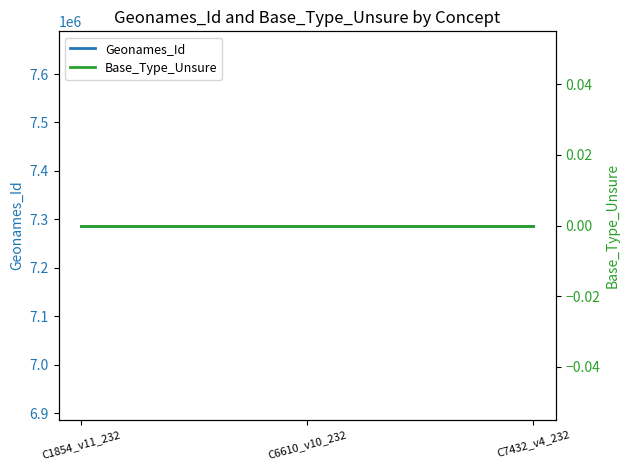

What is the label of the 1st point from the right?

C7432_v4_232